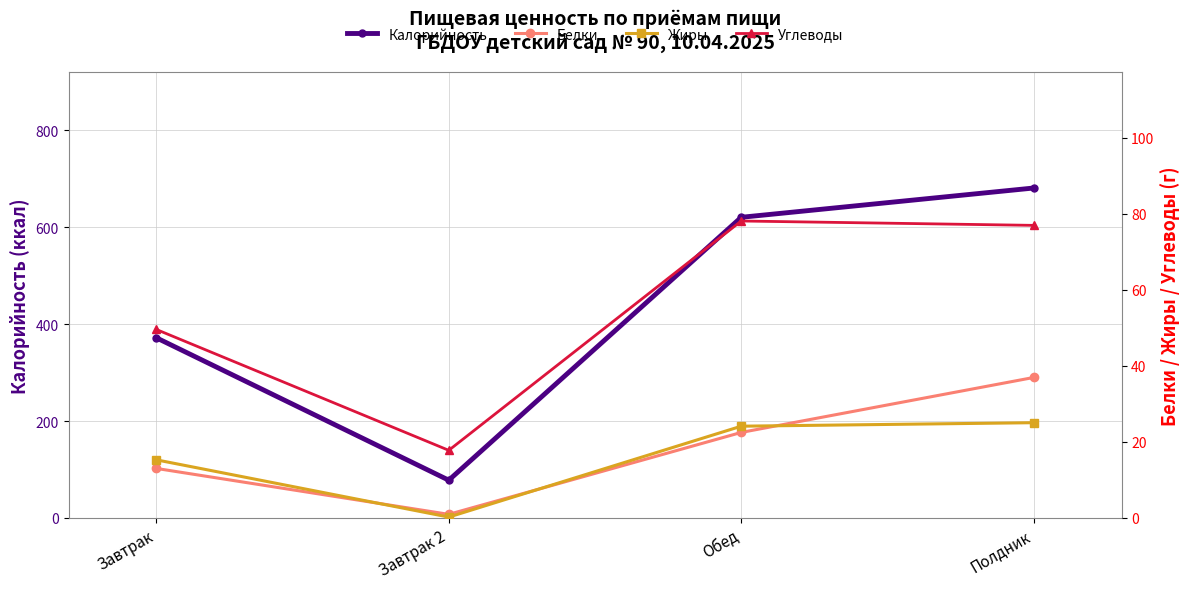

What is the difference between the second highest and second lowest values in the Жиры series?

8.8